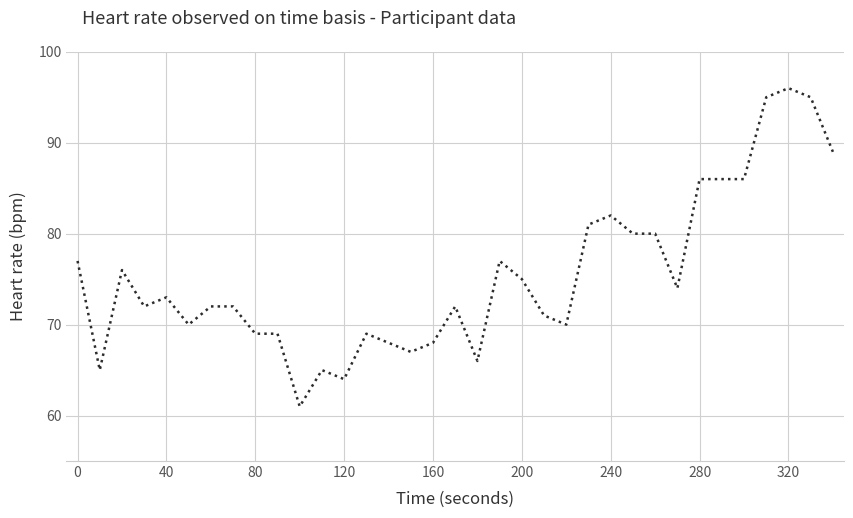

What is the smallest value displayed?

61